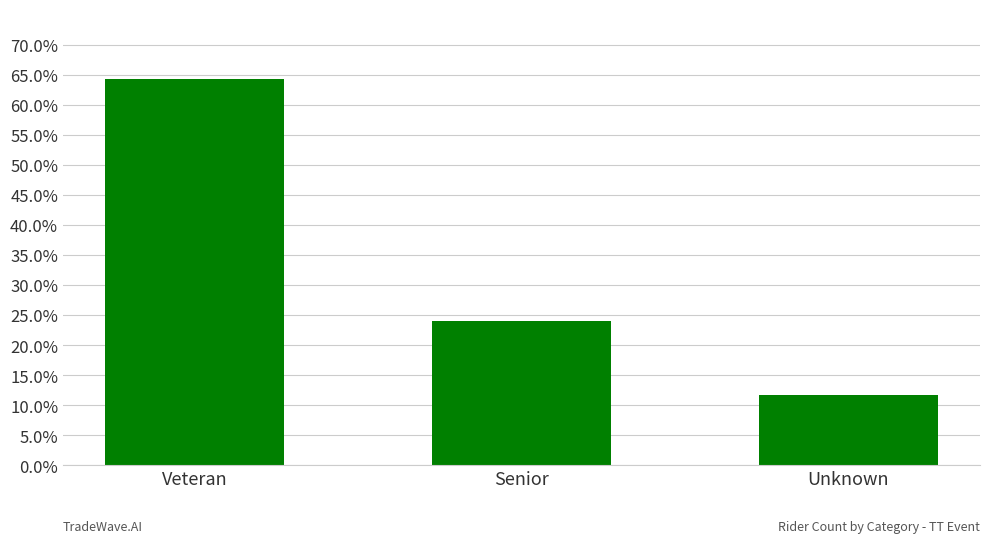

What is the value of the 1st bar from the left?

0.6